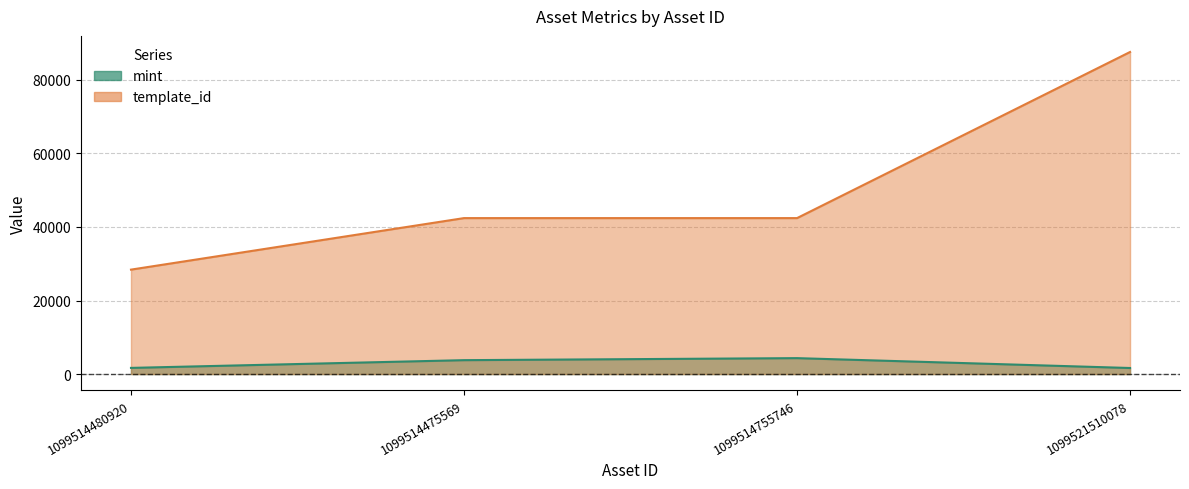

In mint, how many points are higher than both neighbors (excluding endpoints)?

1